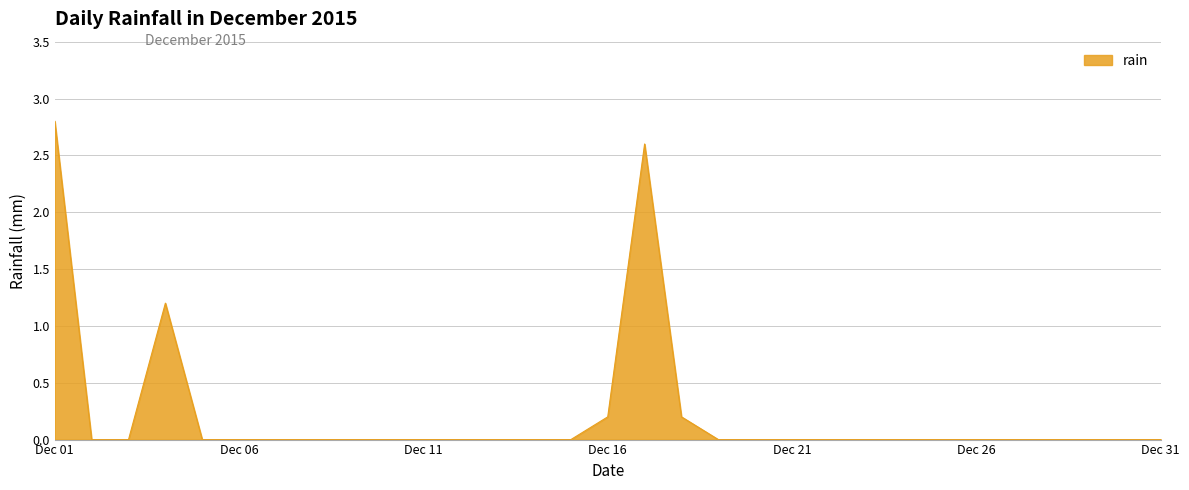

Reading right to left, transcribe all the data shown in this chart.

0.0	0.0	0.0	0.0	0.0	0.0	0.0	0.0	0.0	0.0	0.0	0.0	0.0	0.2	2.6	0.2	0.0	0.0	0.0	0.0	0.0	0.0	0.0	0.0	0.0	0.0	0.0	1.2	0.0	0.0	2.8